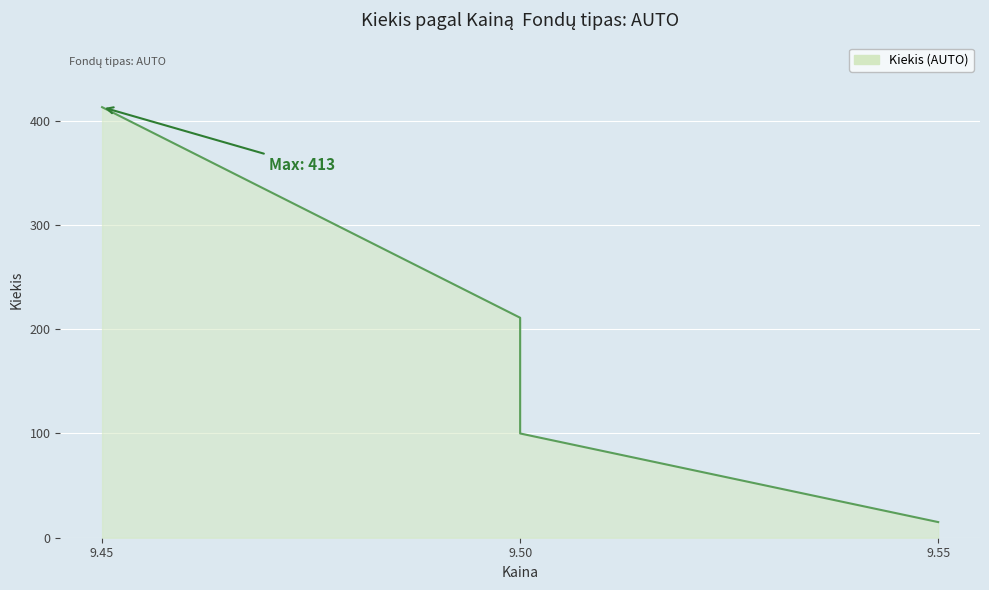

Read the value at 9.55.

15